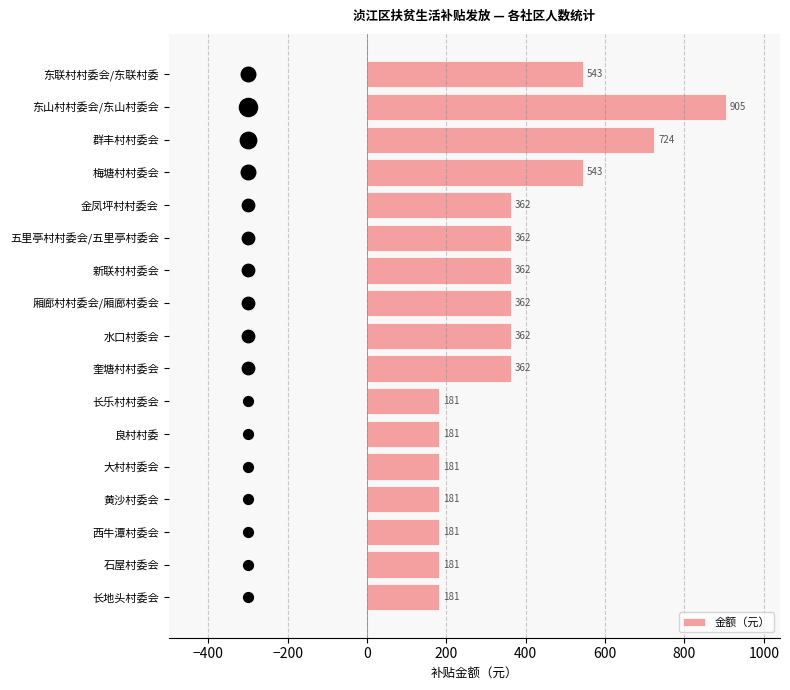

The value of 金额（元） at 新联村村委会 is 89. True or false?

False